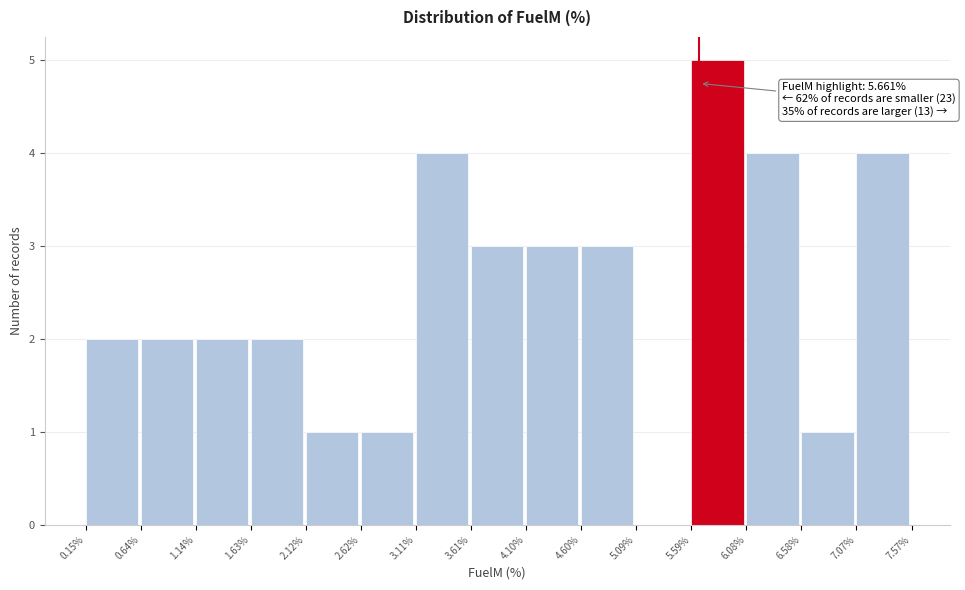

Over which range of the x-axis is the bar tallest?

5.59% to 6.08%